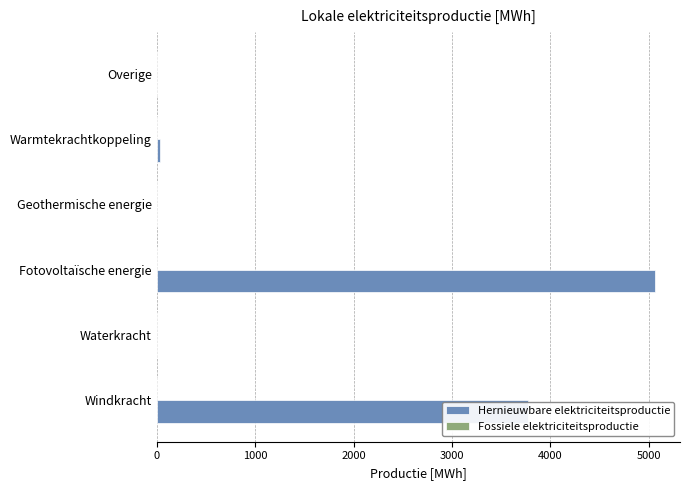

What value does the data have at Fotovoltaïsche energie?

5062.5